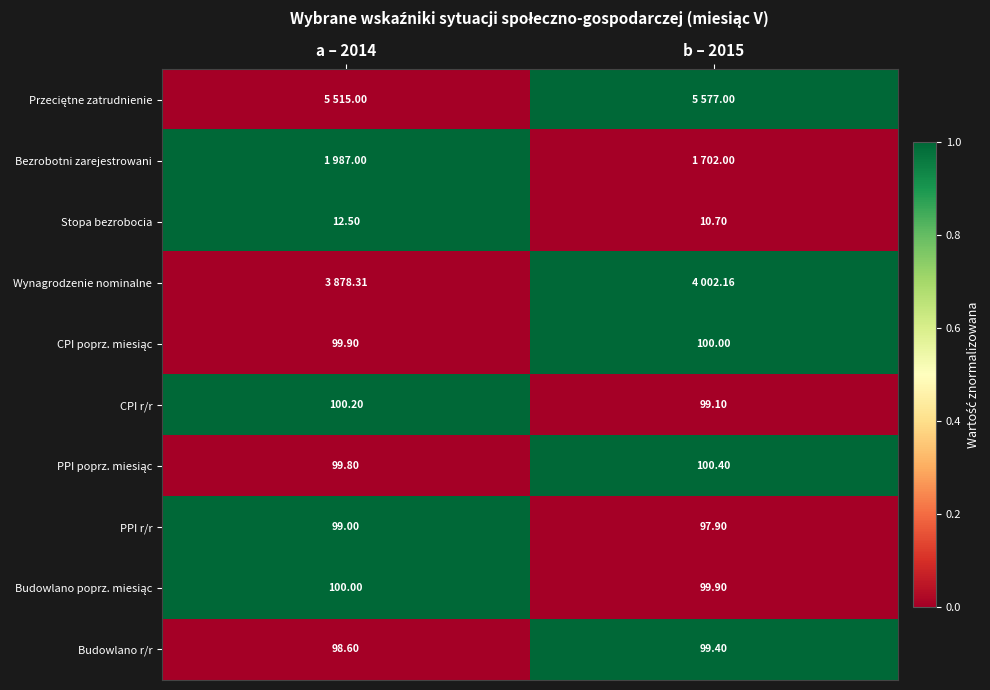

What is the average value of the PPI r/r series?

98.5